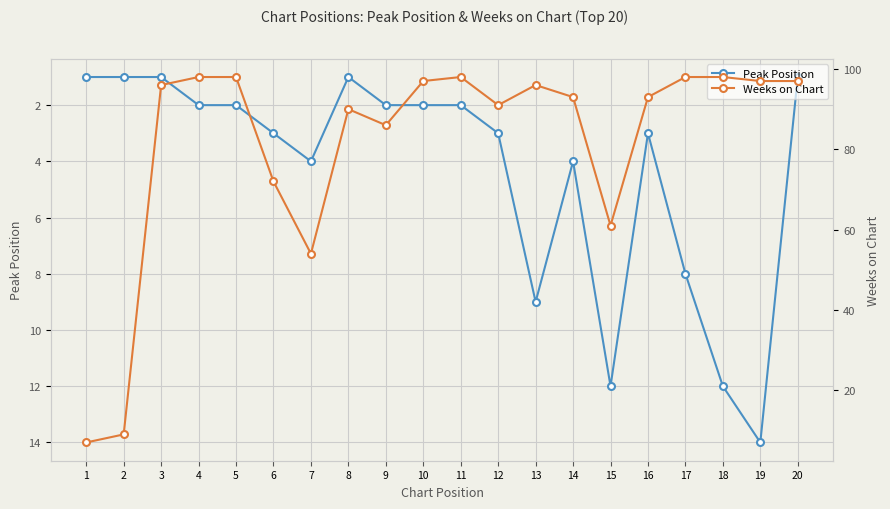

What is the highest value of the Weeks on Chart series?

98